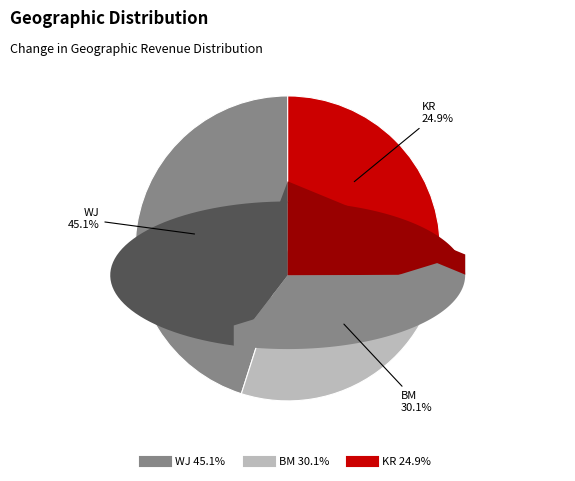

Between BM and KR, which is larger?

BM